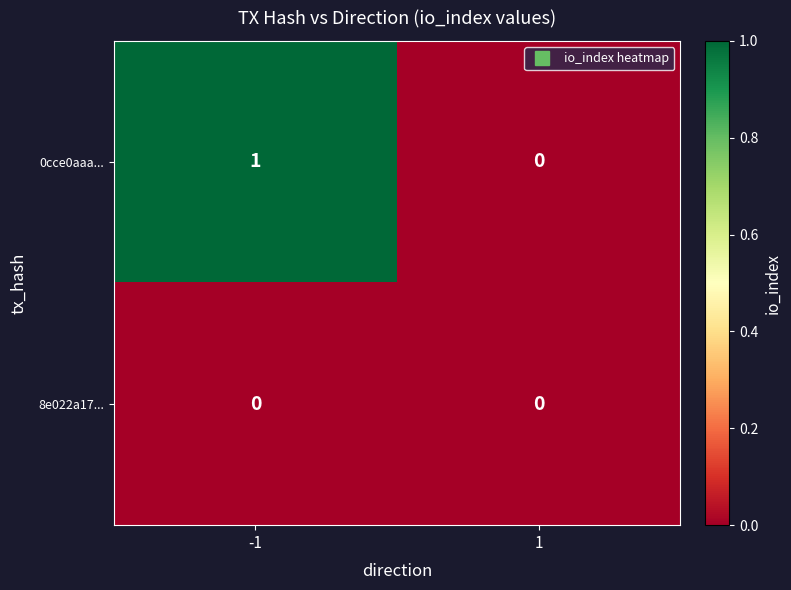

Count the number of categories in the chart.

2